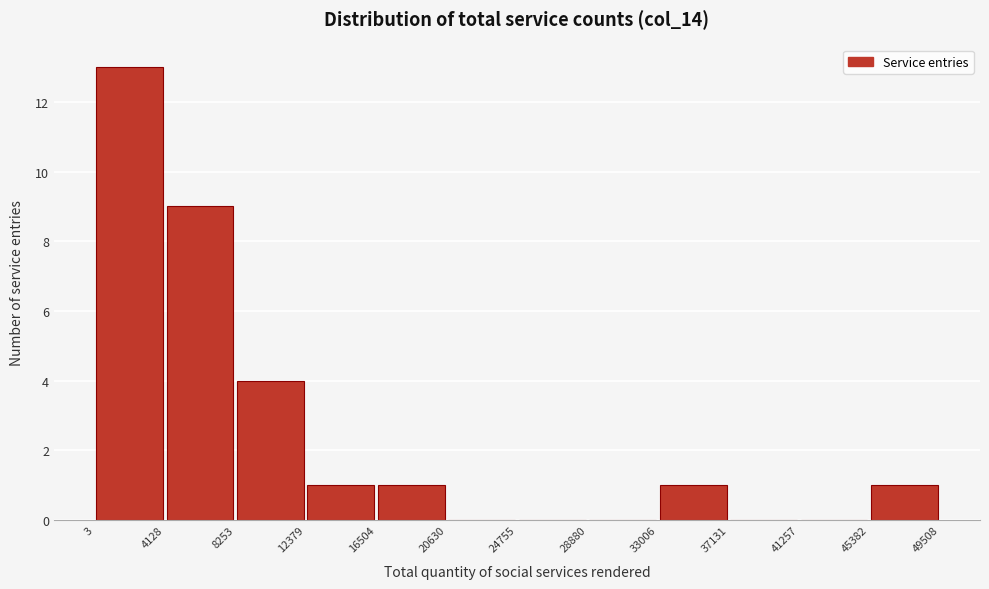

What is the height of the bar covering 16504 to 20630 on the x-axis? The values are not printed on the chart, so give them approximately, as read against the axis.

1